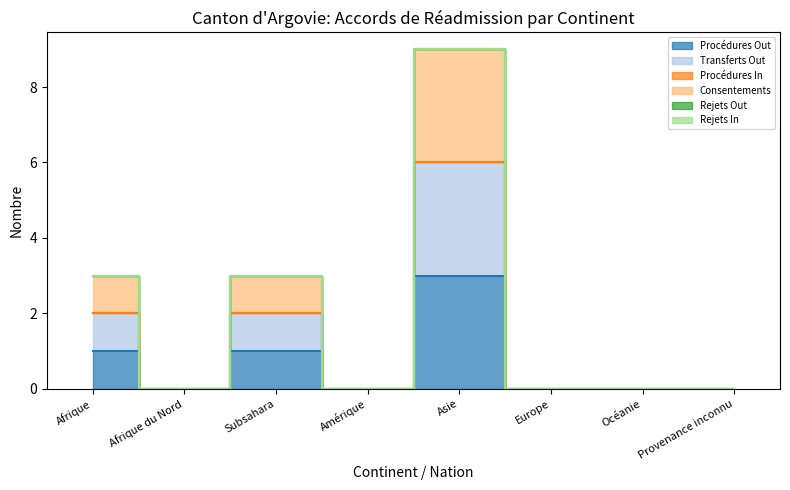

How many data points in Procédures Out are above 0?

3